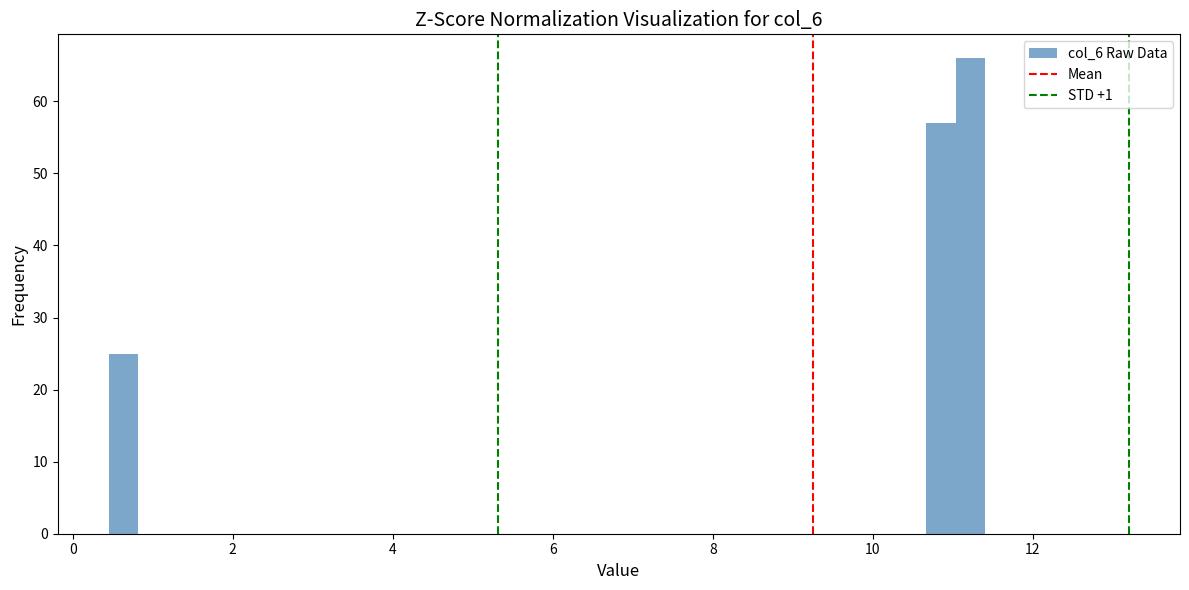

Around what value on the x-axis is the tallest bar? Give the approximate position of its centre, as read against the axis.

11.2